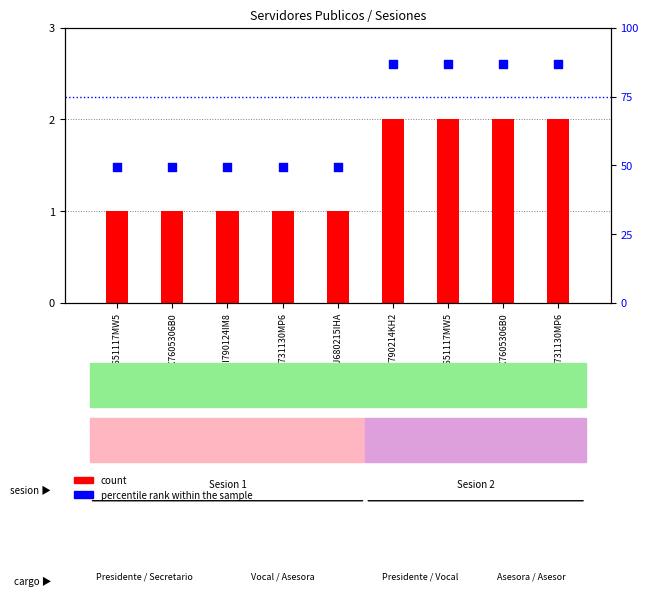

Which series contains the highest Y value?

percentile rank within the sample